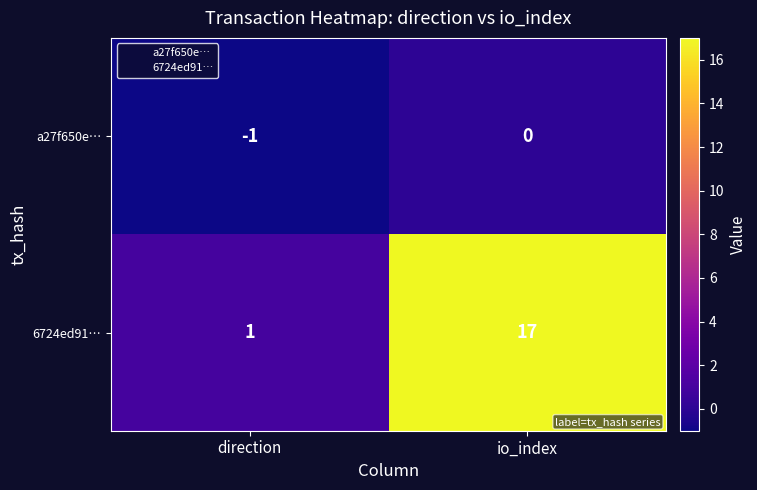

Between direction and io_index, which series saw the biggest shift?

6724ed91…